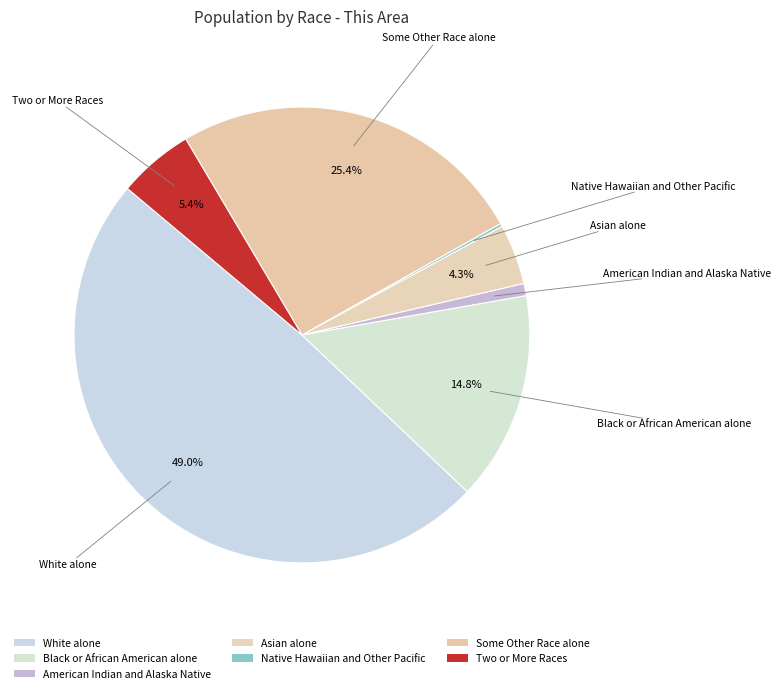

What is the total percentage of Native Hawaiian and Other Pacific and Two or More Races?

5.6%